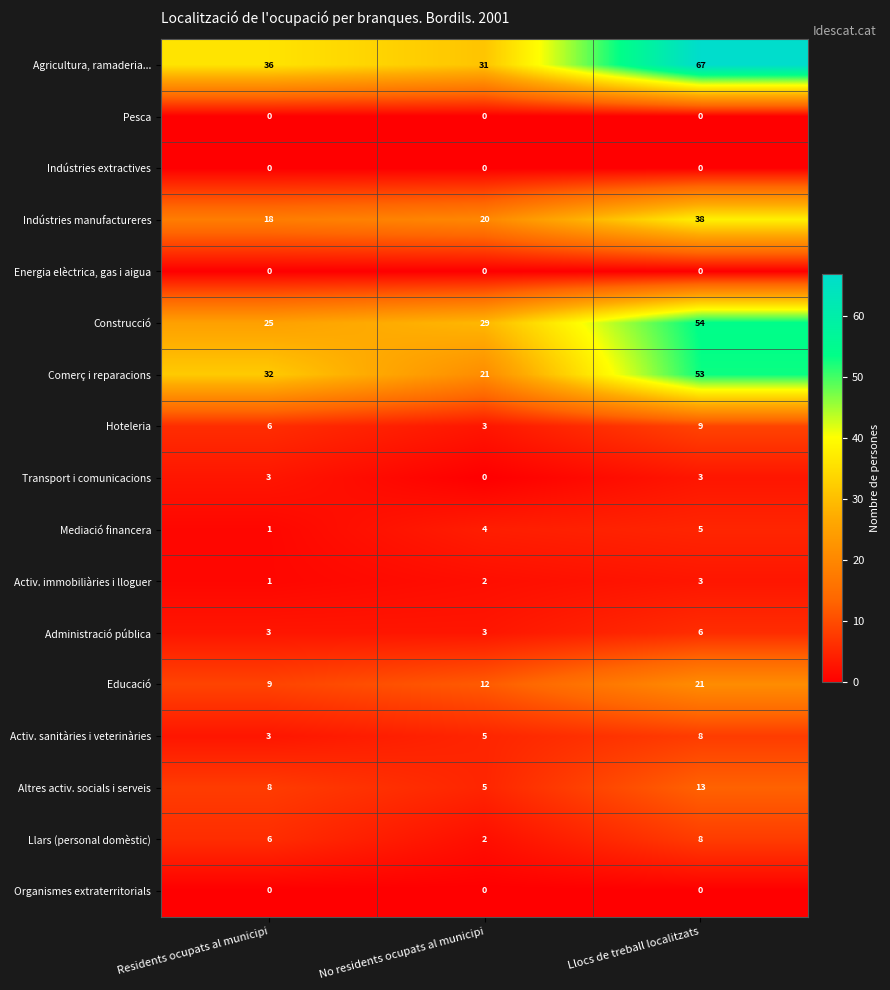

How many series are shown in this chart?

17